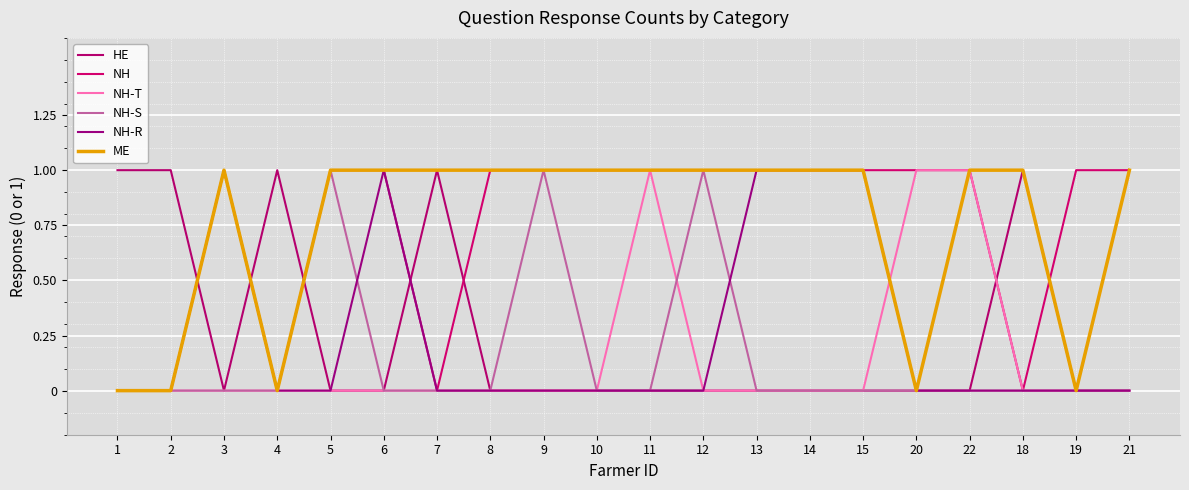

How many lines are shown in the chart?

6